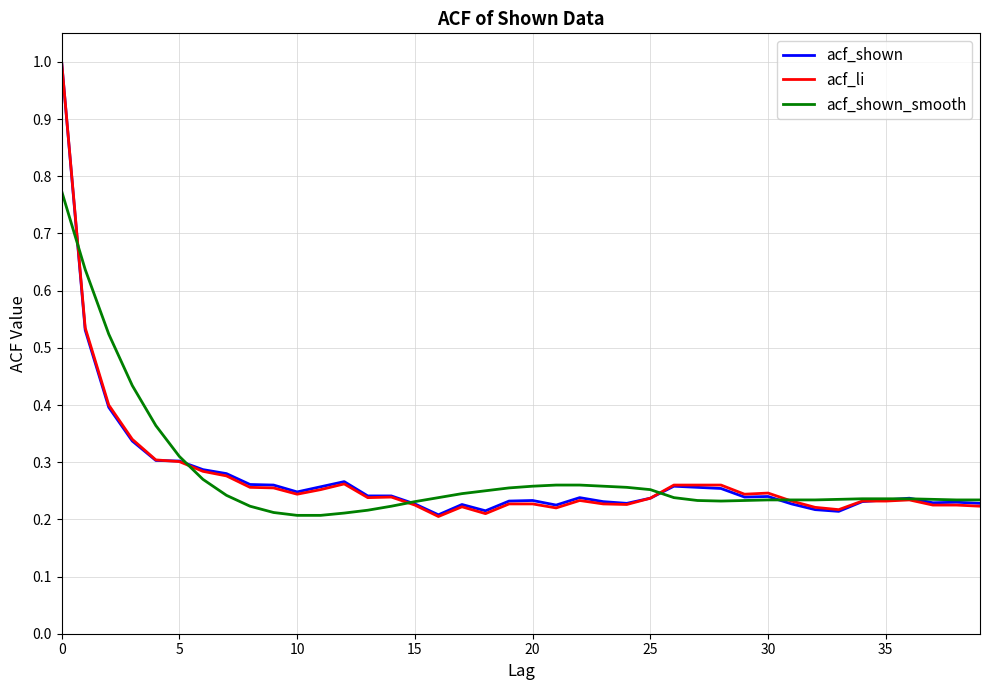

What is the greatest value displayed?

1.0